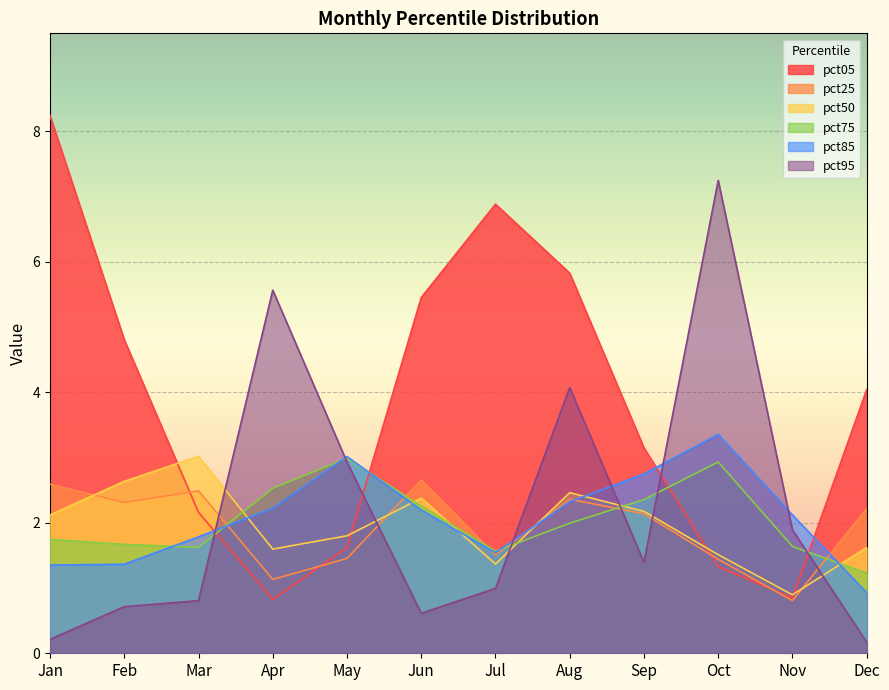

What is the sum of the pct85 values at Jul and Oct?

4.9